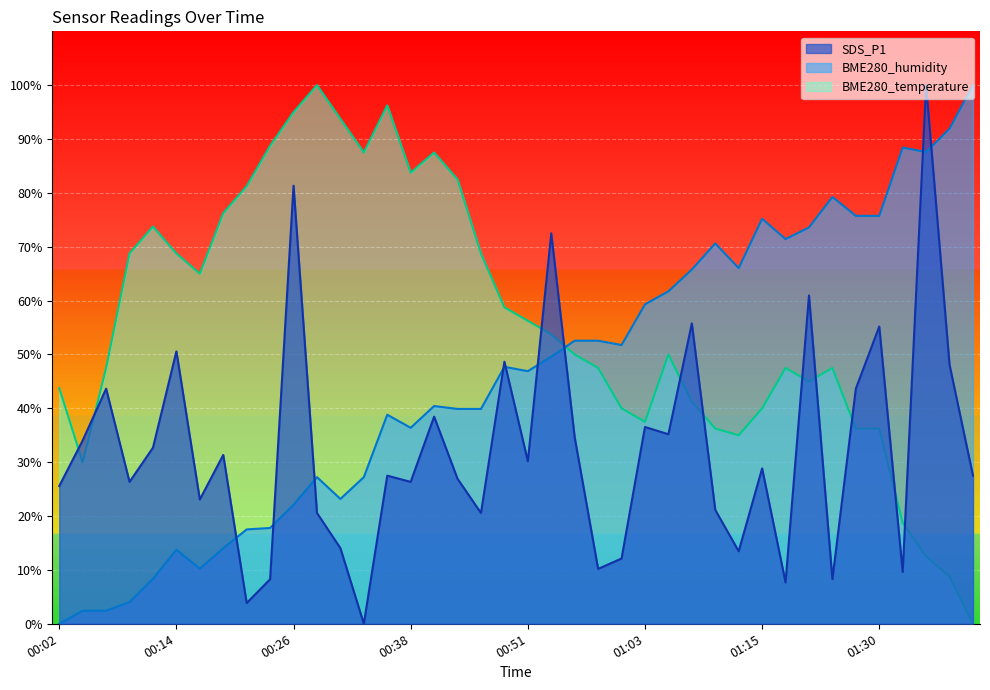

The SDS_P1 series shows 20.6 at 00:46. True or false?

True